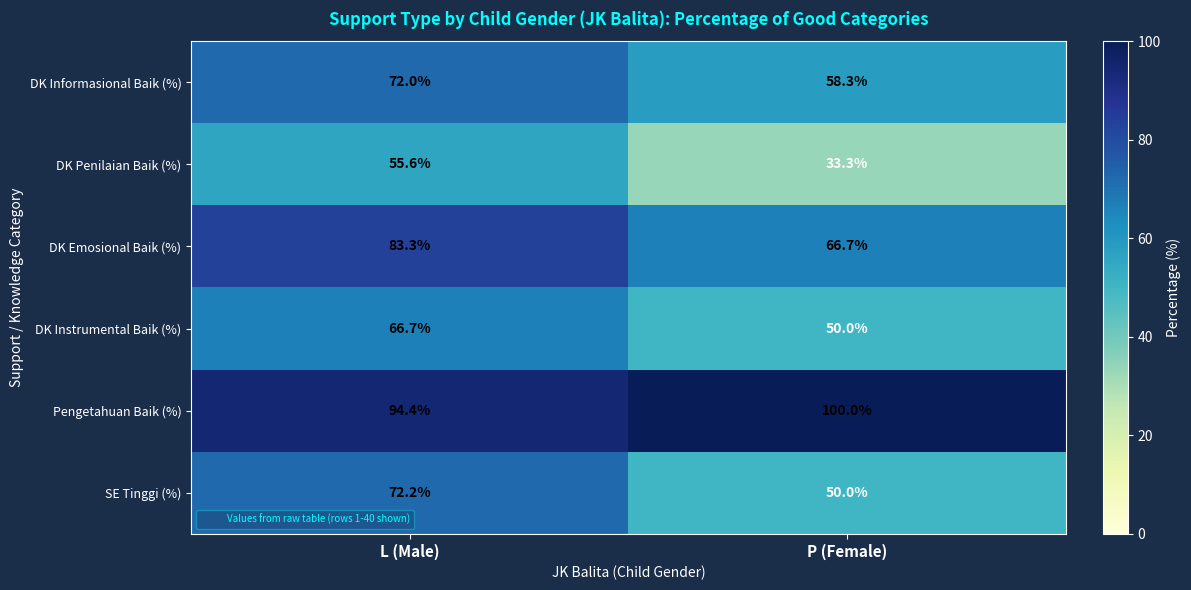

At which category is the sum across all series the highest?

L (Male)